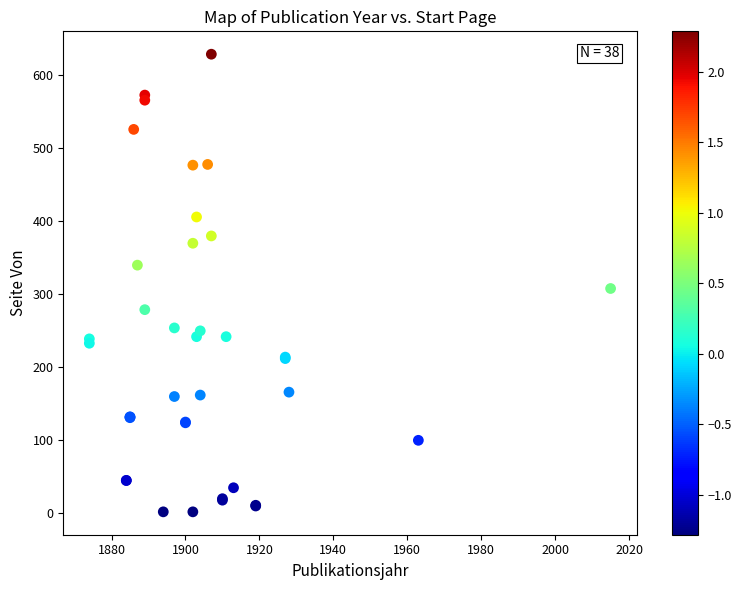

What Y value in the scatter plot is closest to 314?

307